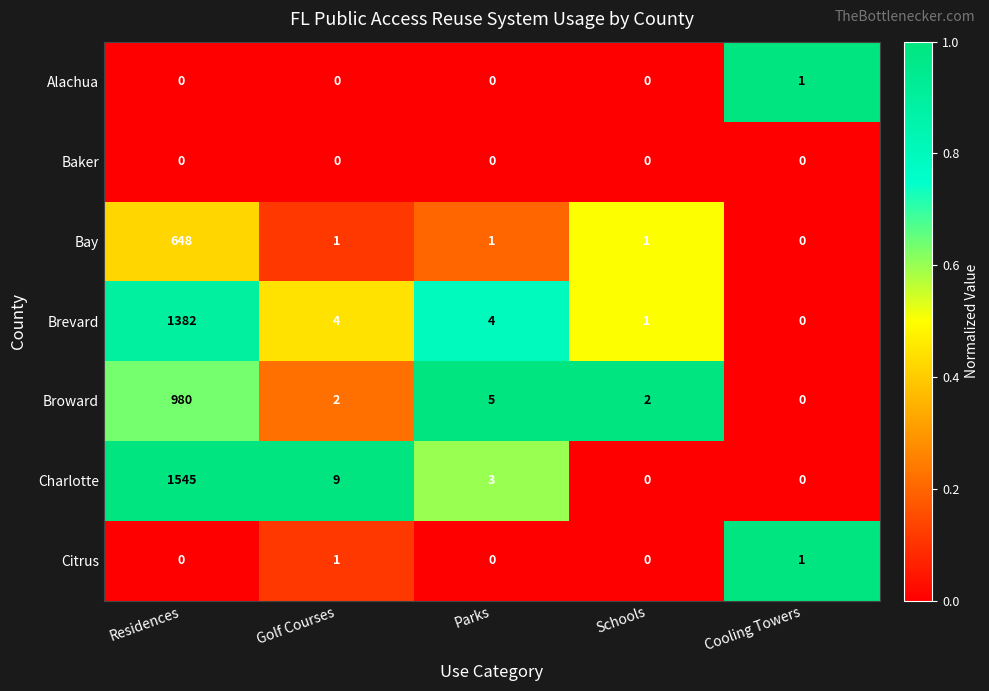

Which label corresponds to the largest value in the chart?

Residences